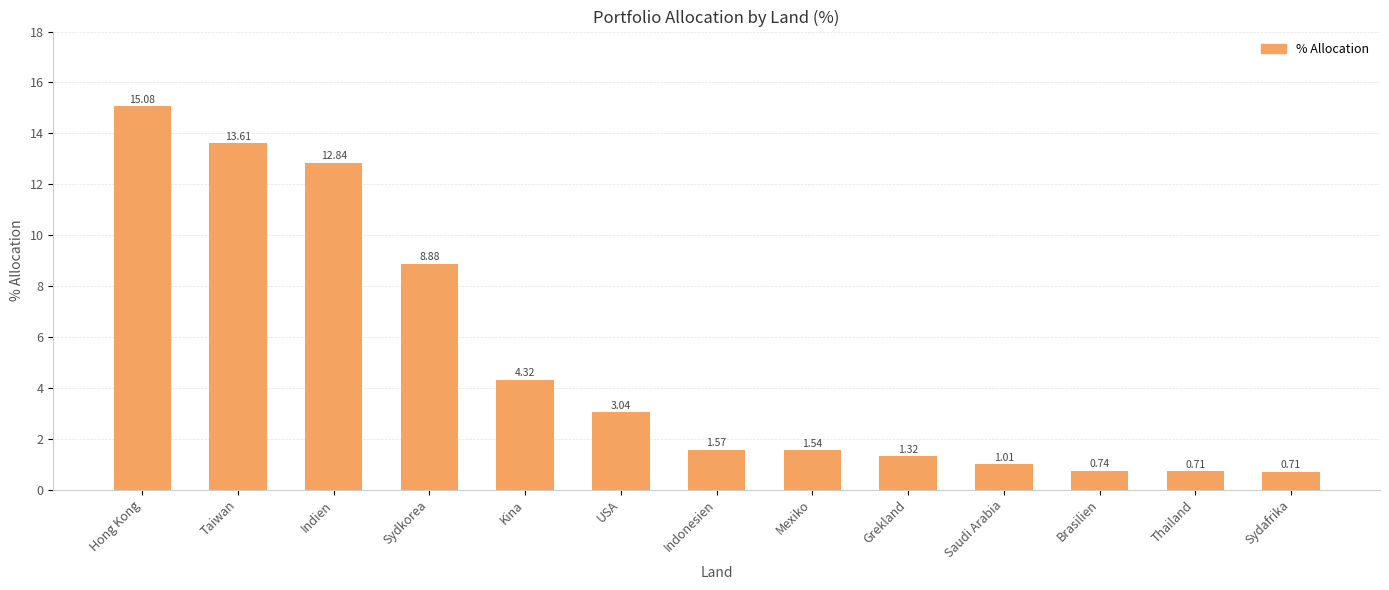

What is the change in value from Kina to Thailand?

-3.6